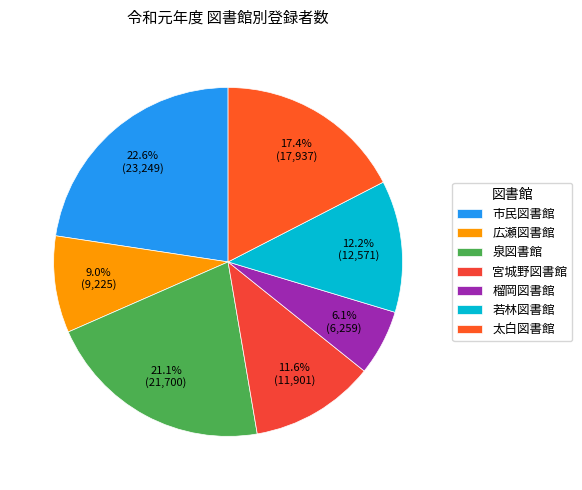

Is 市民図書館 the majority of the pie?

No